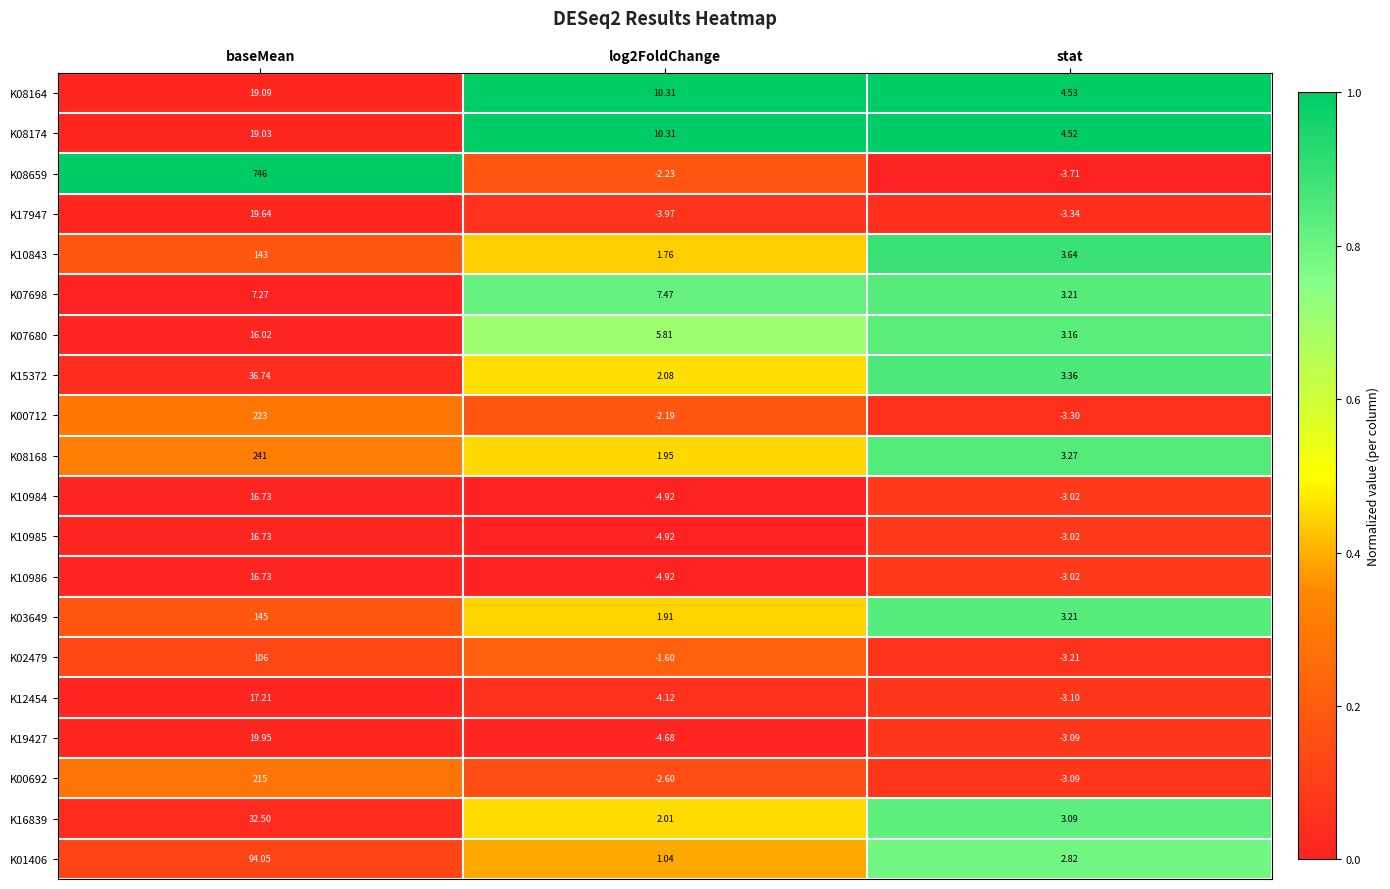

Which category has the highest value in the K08164 series?

baseMean